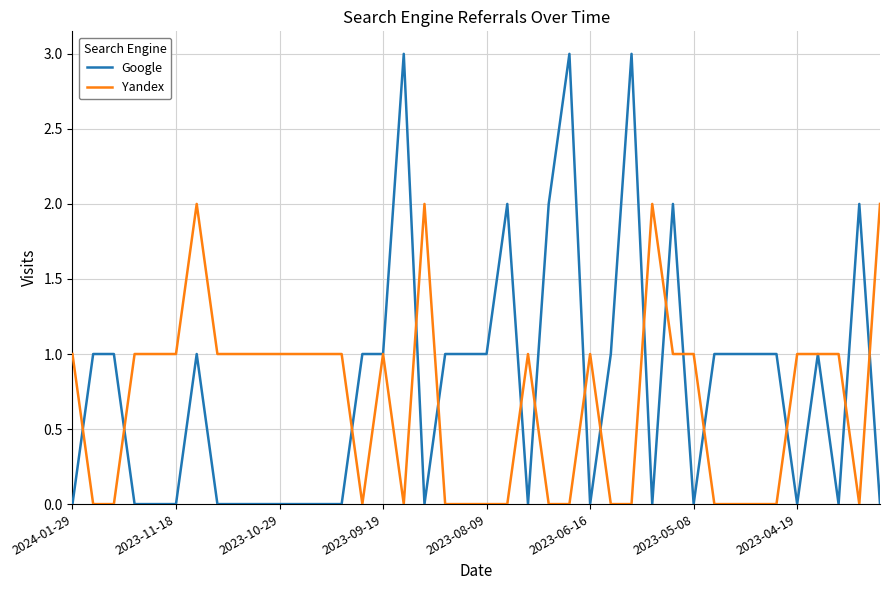

Reading left to right, extract all data points from this chart.

Google: 0	1	1	0	0	0	1	0	0	0	0	0	0	0	1	1	3	0	1	1	1	2	0	2	3	0	1	3	0	2	0	1	1	1	1	0	1	0	2	0
Yandex: 1	0	0	1	1	1	2	1	1	1	1	1	1	1	0	1	0	2	0	0	0	0	1	0	0	1	0	0	2	1	1	0	0	0	0	1	1	1	0	2